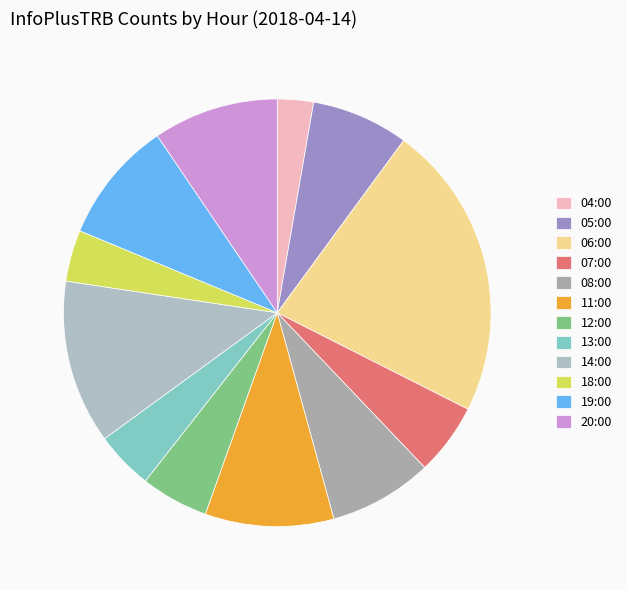

What is the largest slice in the pie chart?

06:00